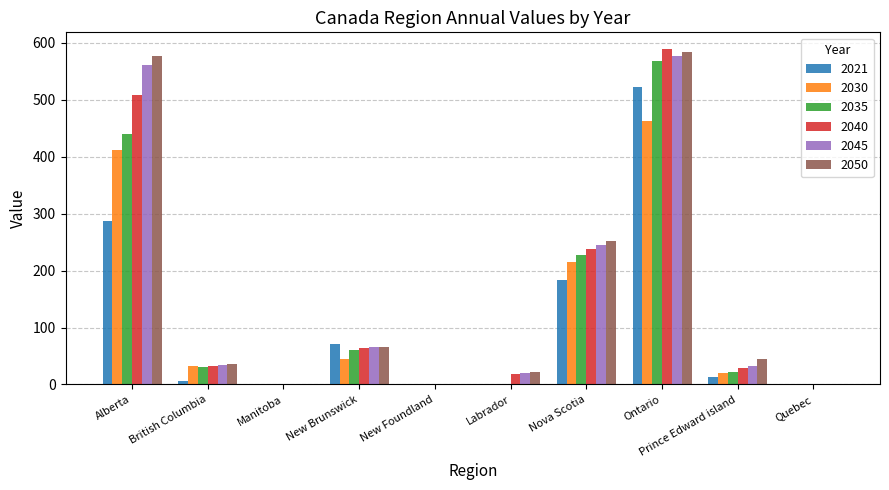

What is the difference between the 2040 values at New Foundland and Manitoba?

0.3